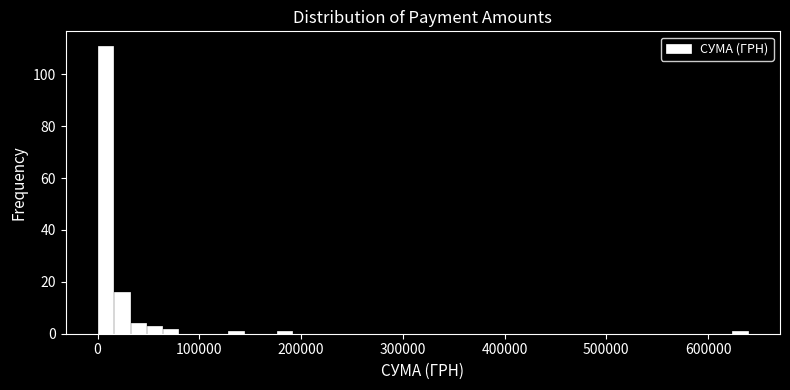

Read against the x-axis, roughly where is the centre of the tallest bar?

10000